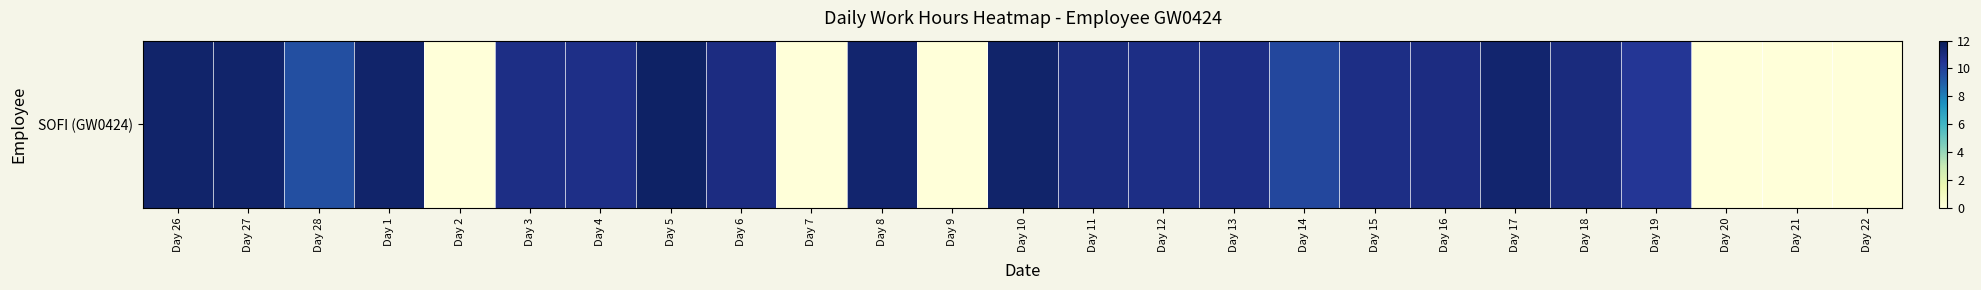

List the labels in order of value, smallest first.

Day 2, Day 7, Day 9, Day 20, Day 21, Day 22, Day 28, Day 14, Day 19, Day 4, Day 13, Day 3, Day 12, Day 15, Day 6, Day 16, Day 11, Day 18, Day 17, Day 8, Day 26, Day 1, Day 10, Day 27, Day 5